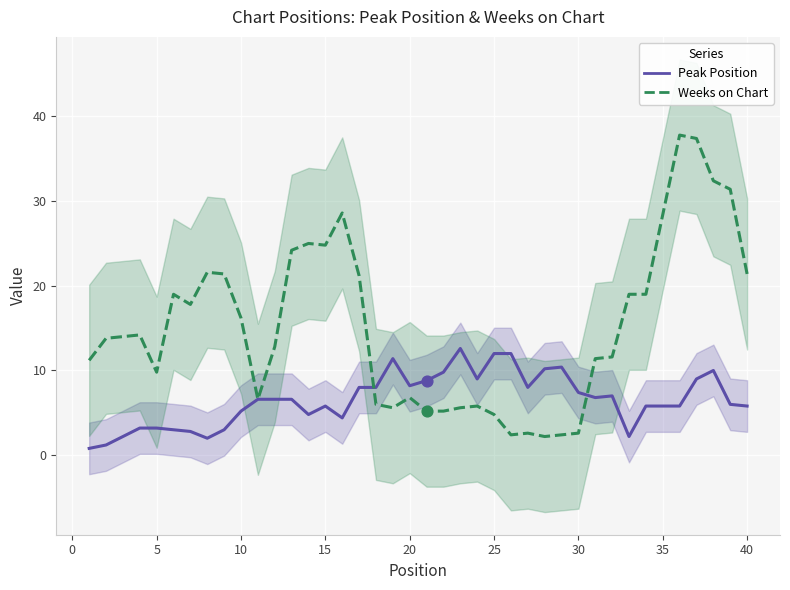

At how many categories does at least one series exceed 31?

4